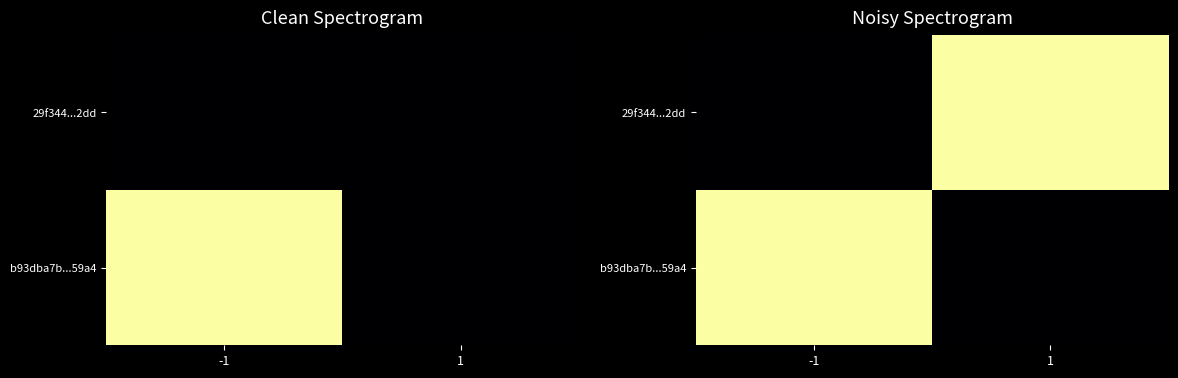

What is the total value across all series at -1?

66.9